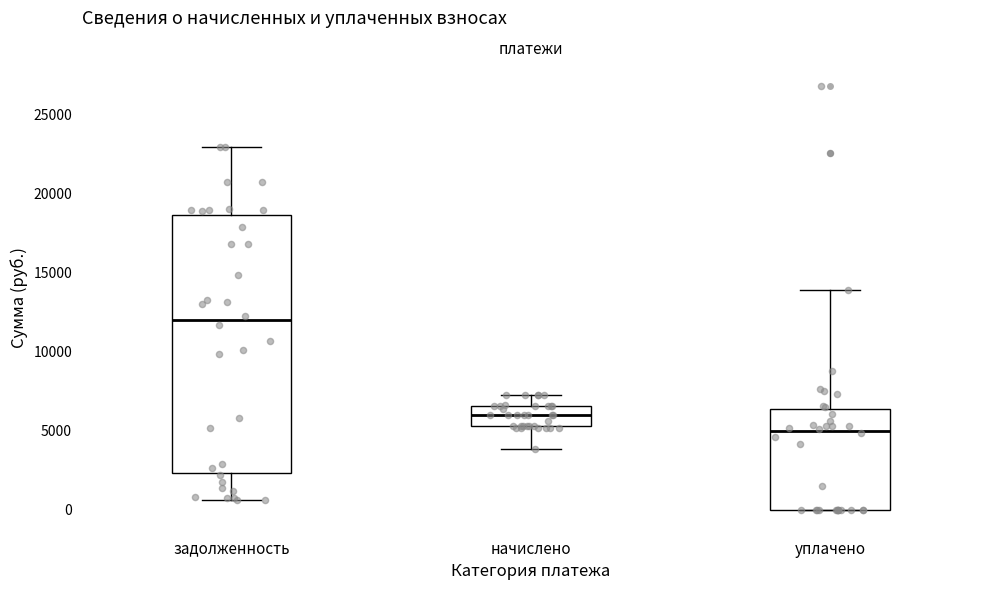

Where does the upper whisker of the box for начислено end on the y-axis? The values are not printed on the chart, so give them approximately, as read against the axis.

7000